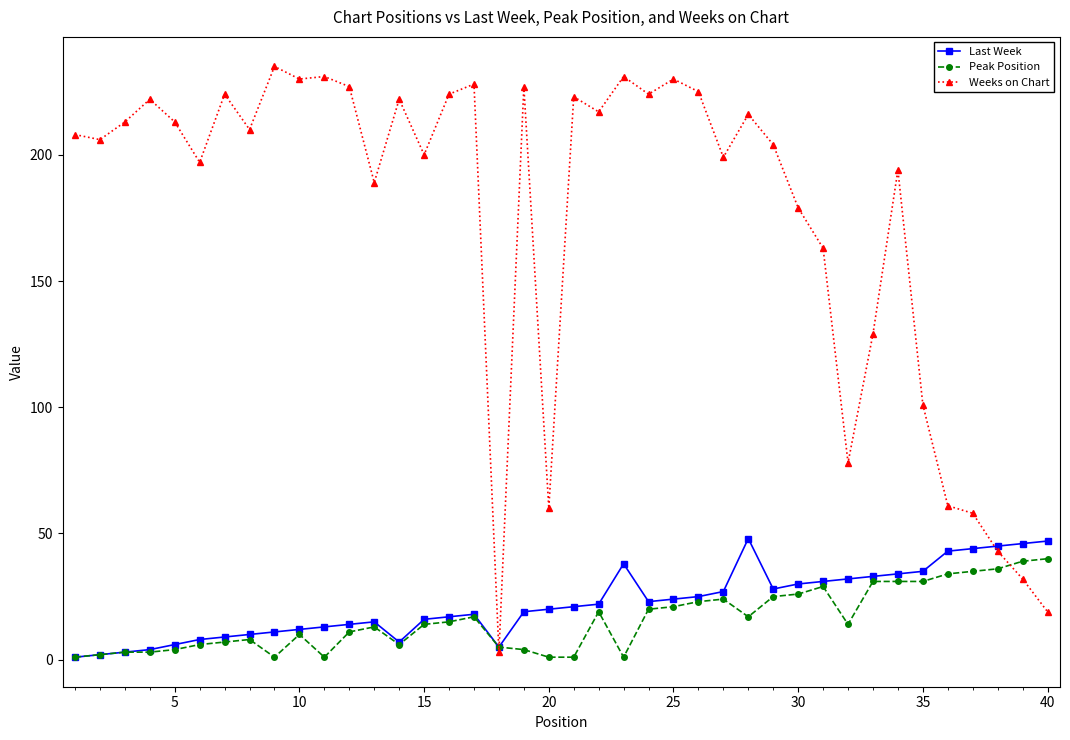

Which series has the widest spread of values?

Weeks on Chart